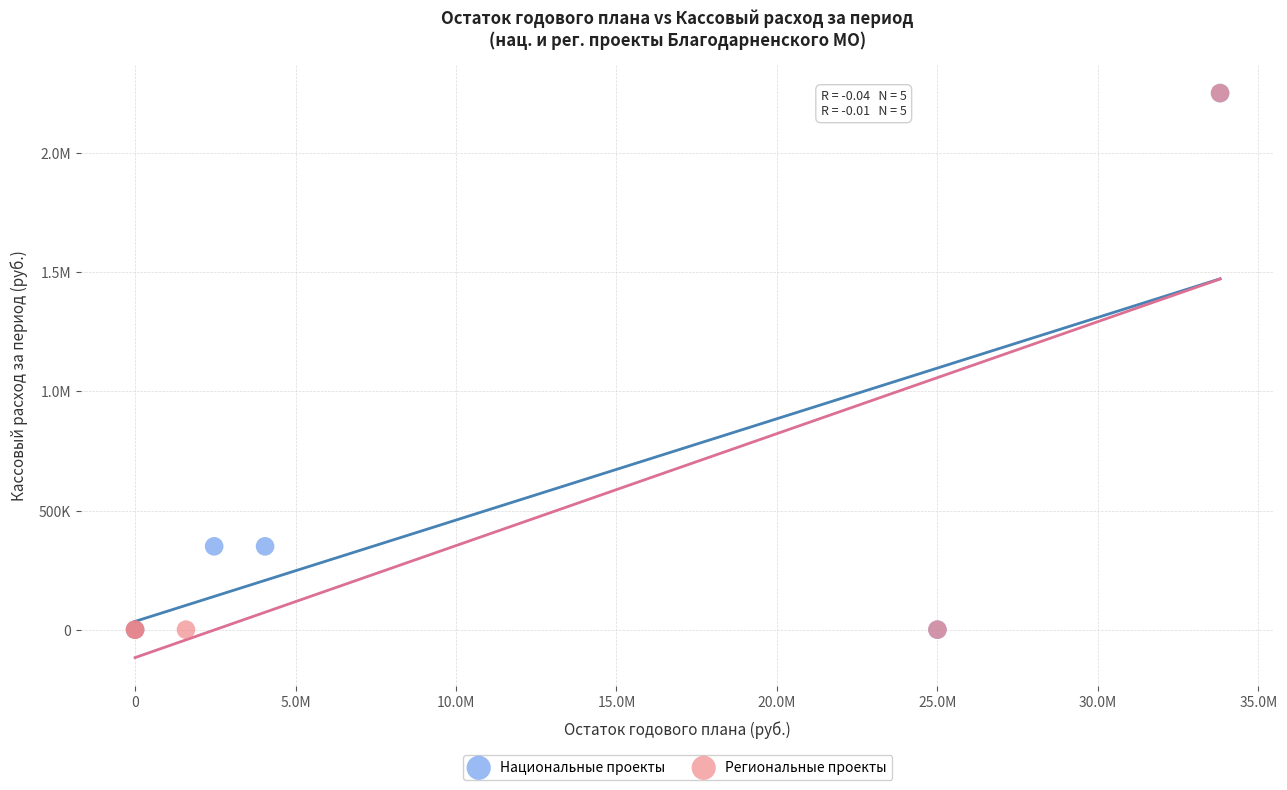

What are all the series names shown in the legend?

Национальные проекты, Региональные проекты